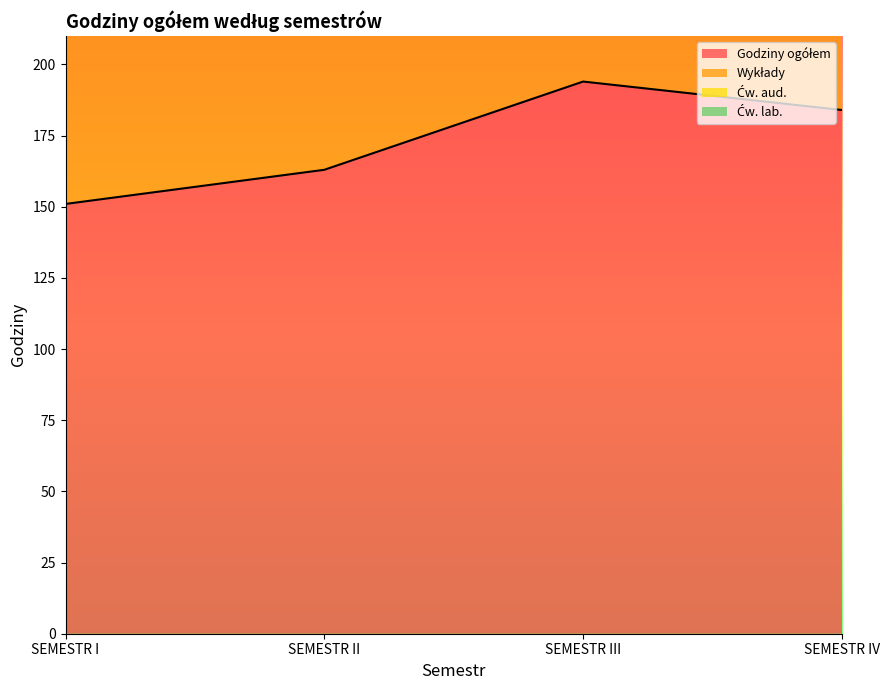

Is it true that Godziny ogółem equals 269 at SEMESTR II?

False